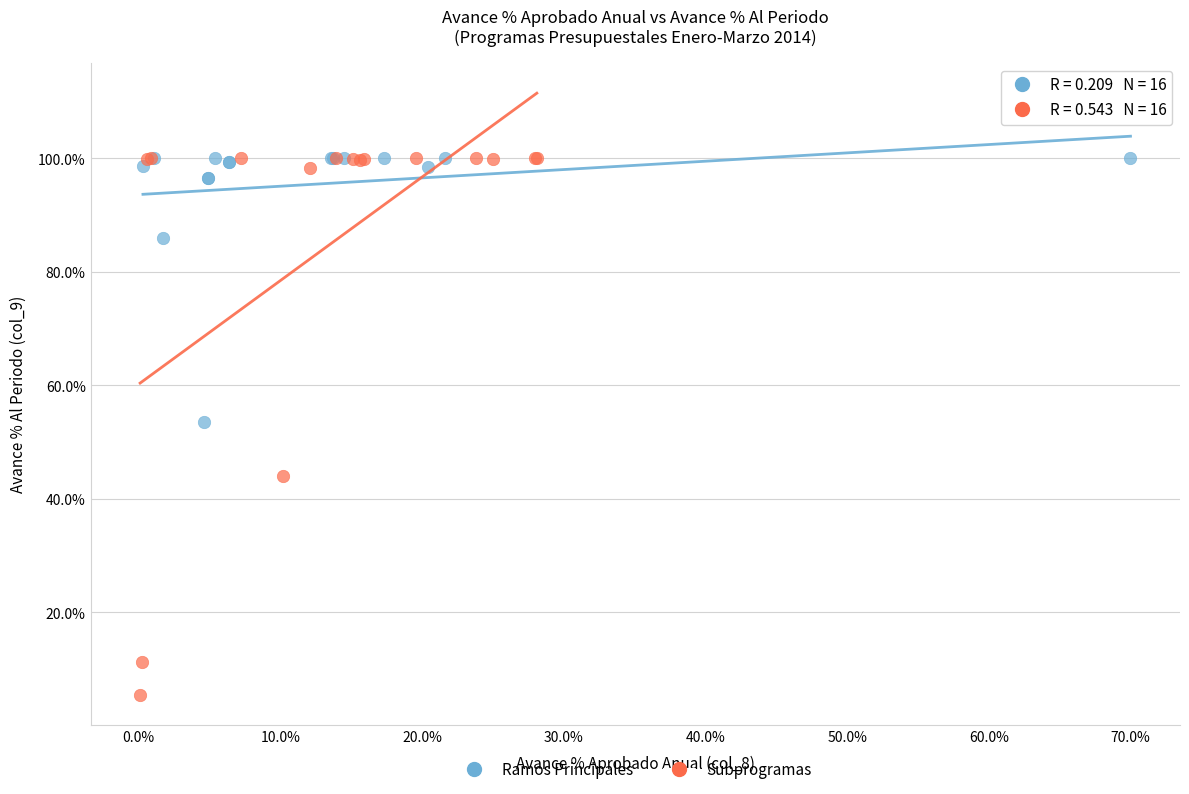

Which series has the widest spread of Y values?

Subprogramas